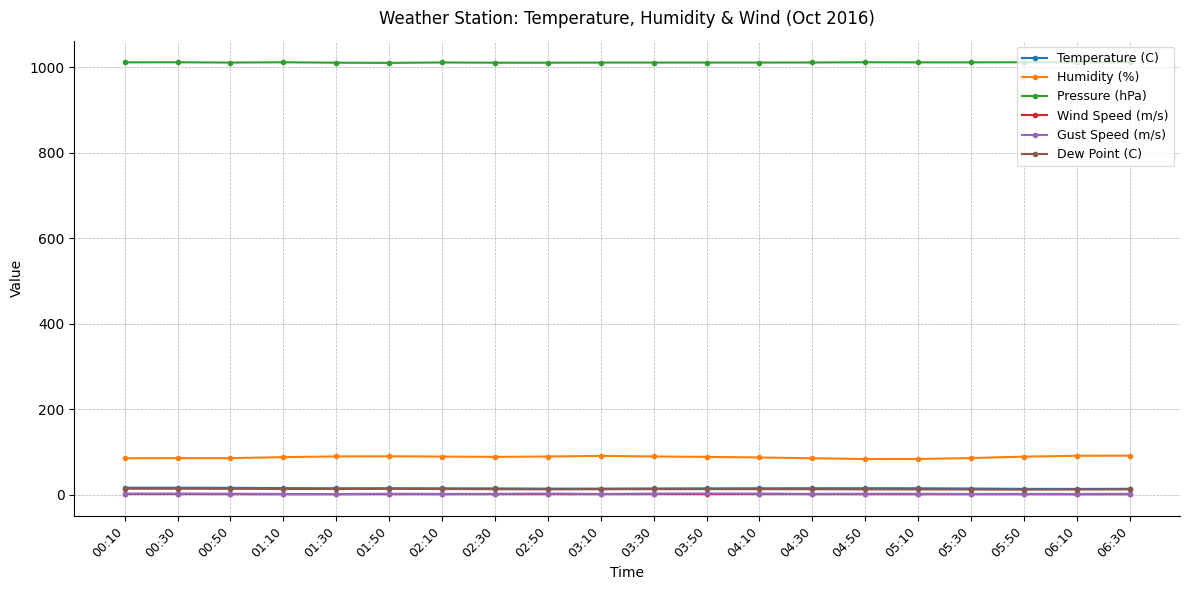

What is the label of the 11th point from the left?

03:30